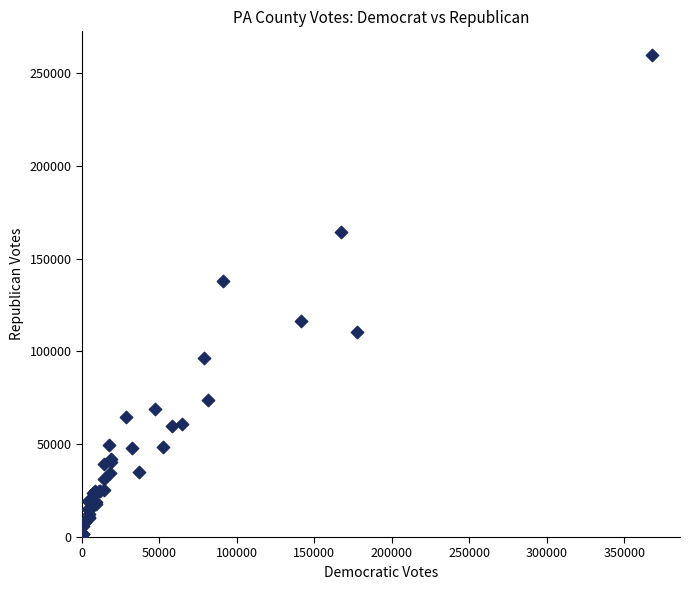

What Y value in the scatter plot is closest to 130534?

137914